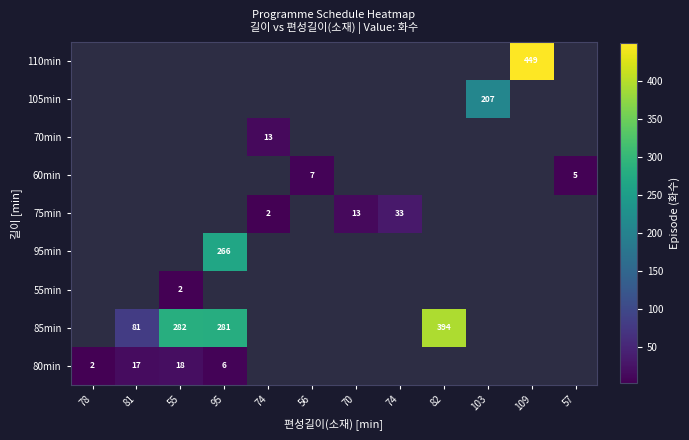

True or false: 60min has a value of -4 at 55.

False